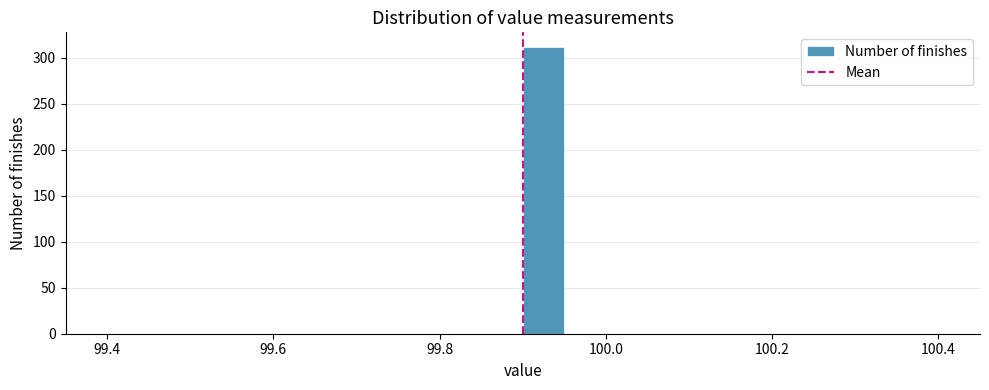

Around what value on the x-axis is the tallest bar? Give the approximate position of its centre, as read against the axis.

99.92